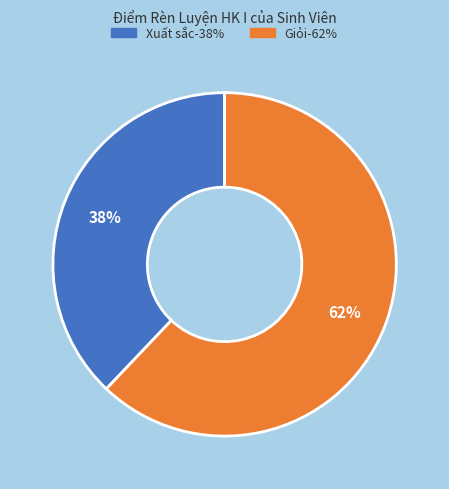

Does any single category account for the majority?

Yes